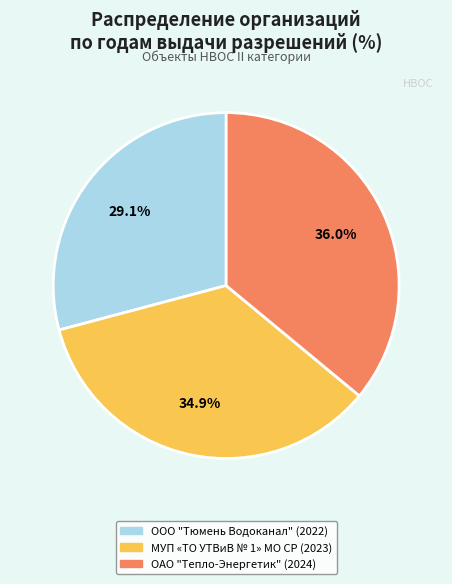

What is the smallest slice in the pie chart?

ООО "Тюмень Водоканал" (2022)